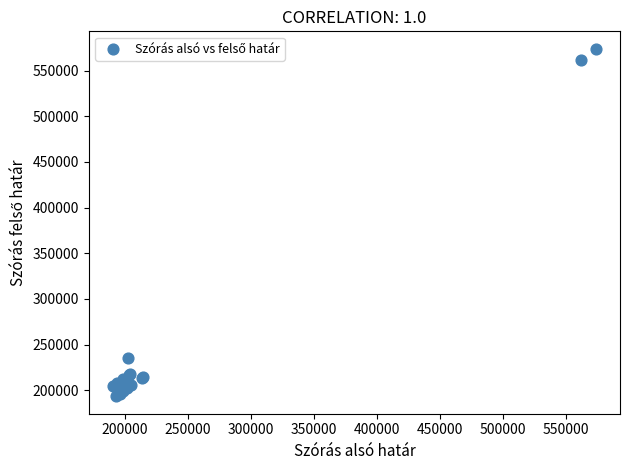

What Y value in the scatter plot is closest to 383686?

235752